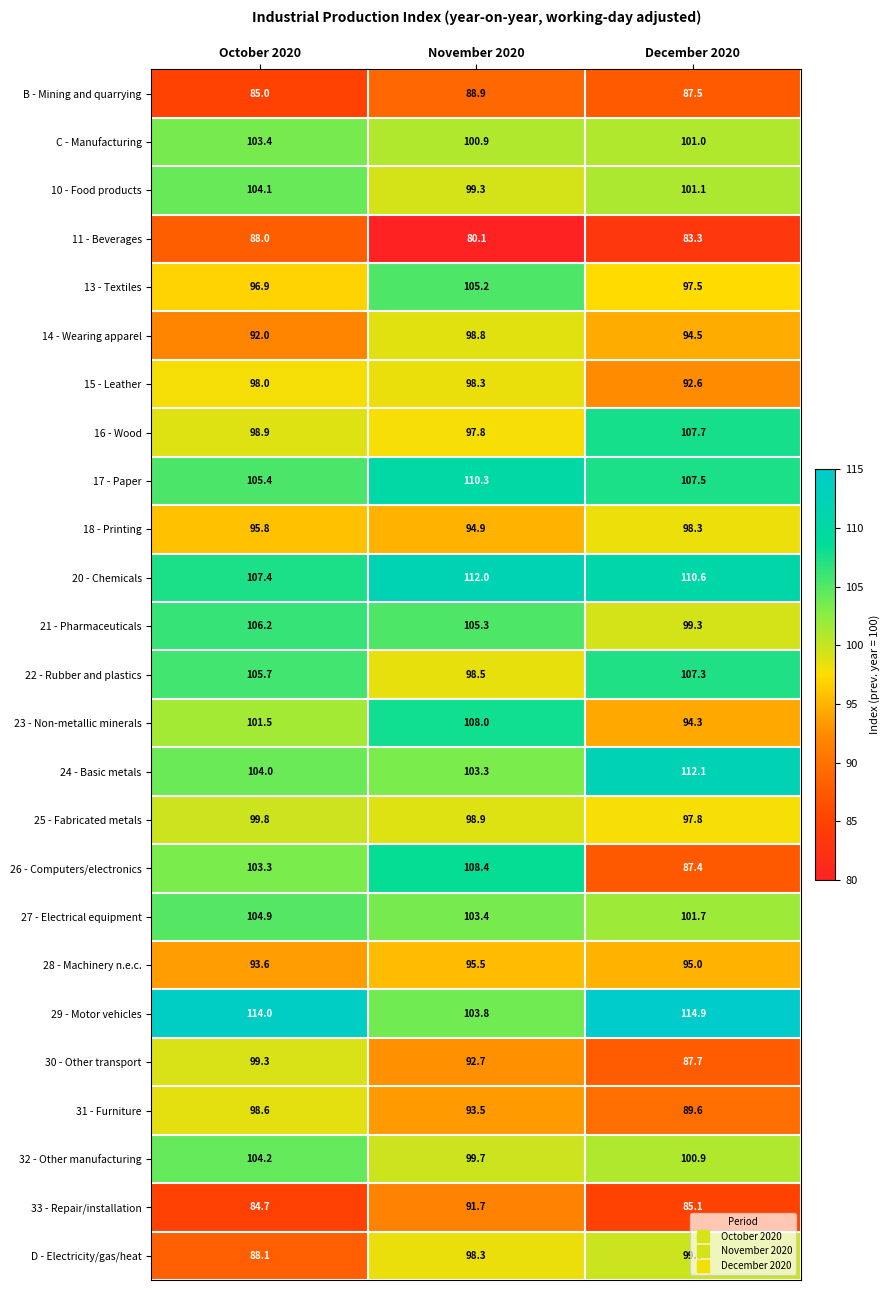

The 10 - Food products series shows 55.9 at November 2020. True or false?

False